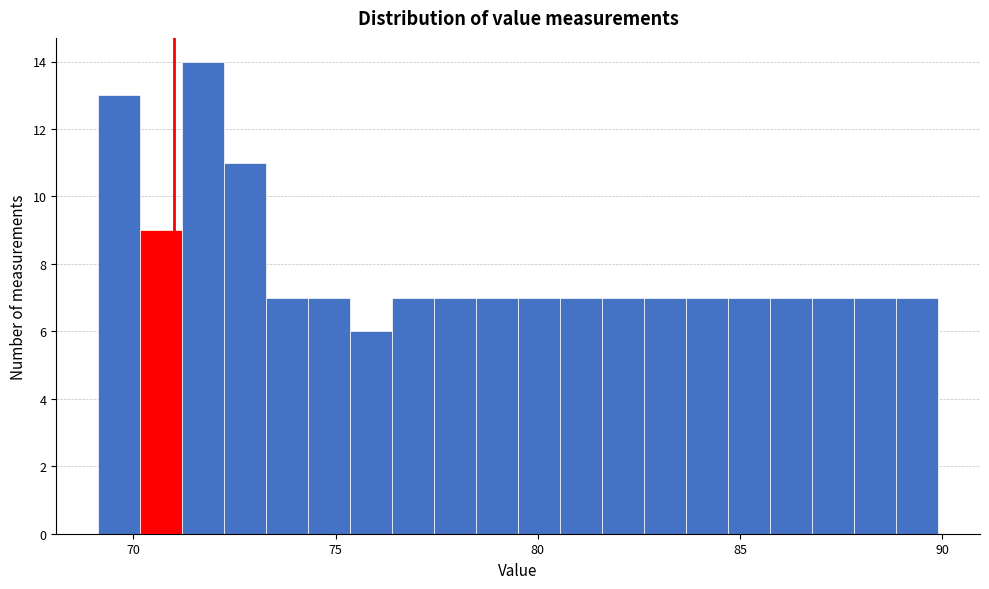

Around what value on the x-axis is the tallest bar? Give the approximate position of its centre, as read against the axis.

71.5